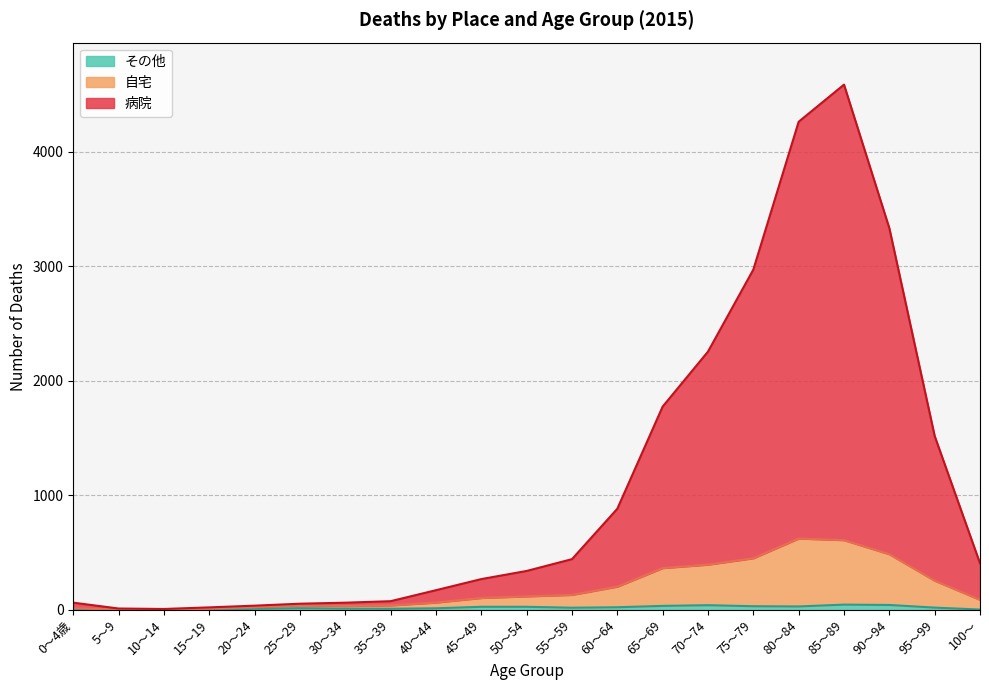

Which series has the largest total across all categories?

病院